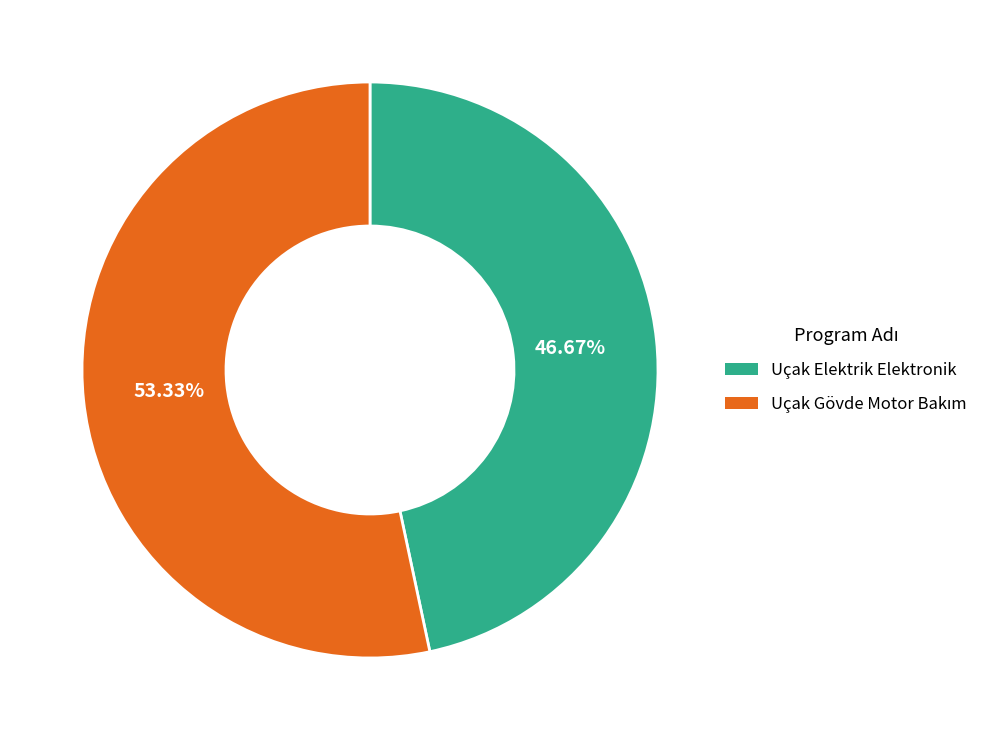

Is there any slice that represents more than half of the pie?

Yes